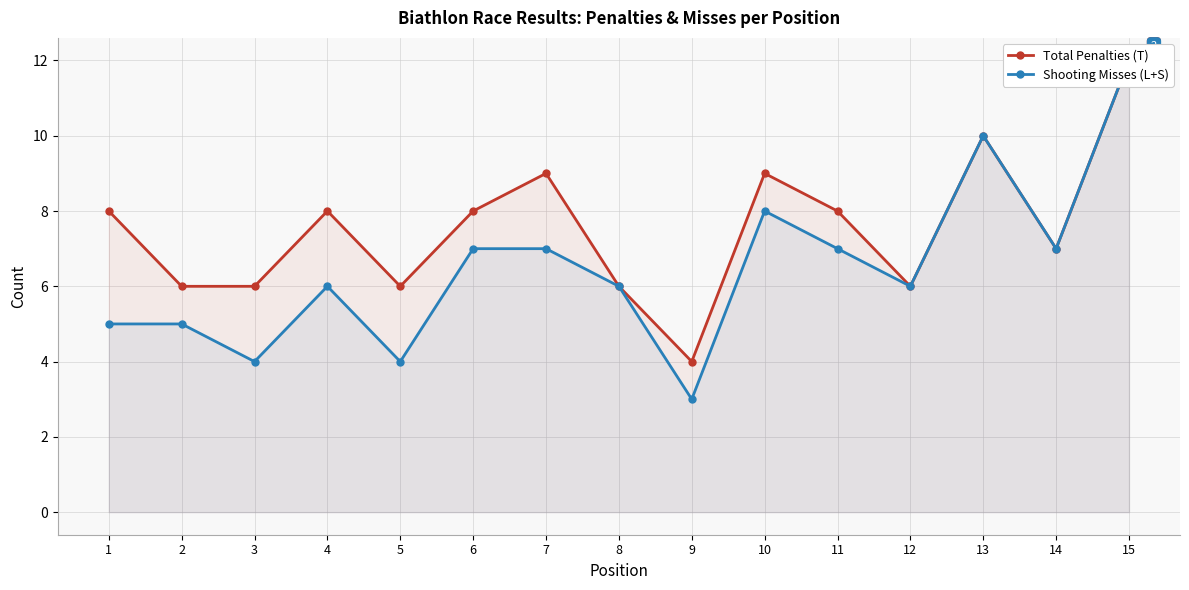

At which category does Shooting Misses (L+S) reach its first local valley?

3